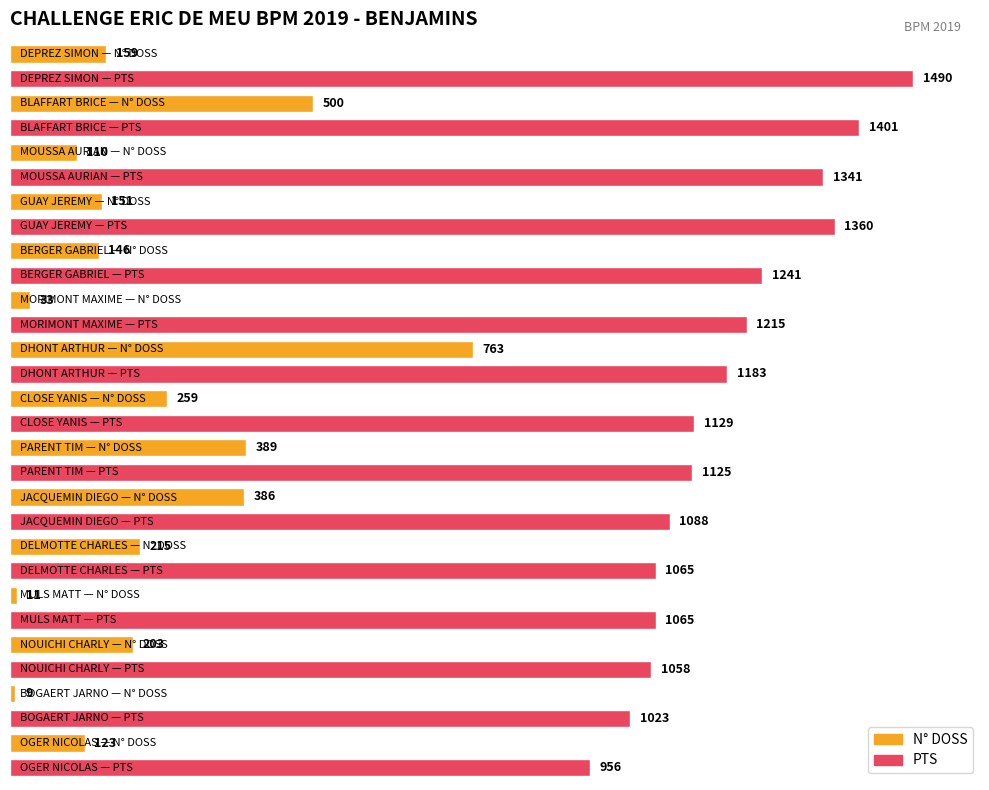

What is the greatest value displayed?

1490